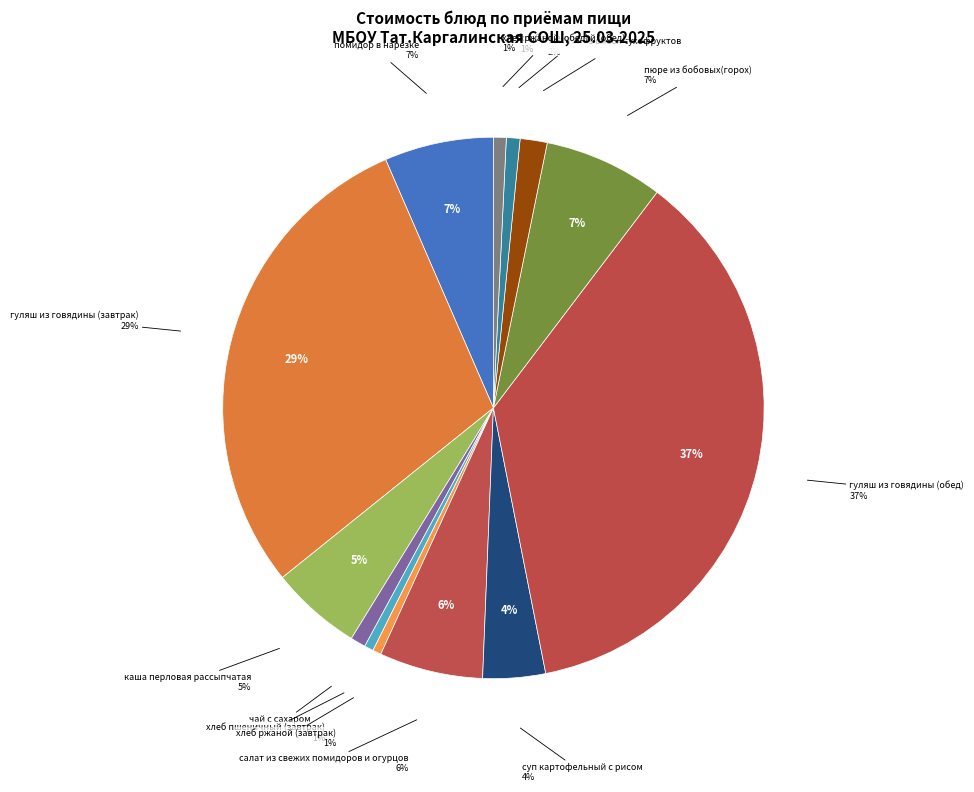

Between хлеб ржаной (завтрак) and гуляш из говядины (обед), which is larger?

гуляш из говядины (обед)